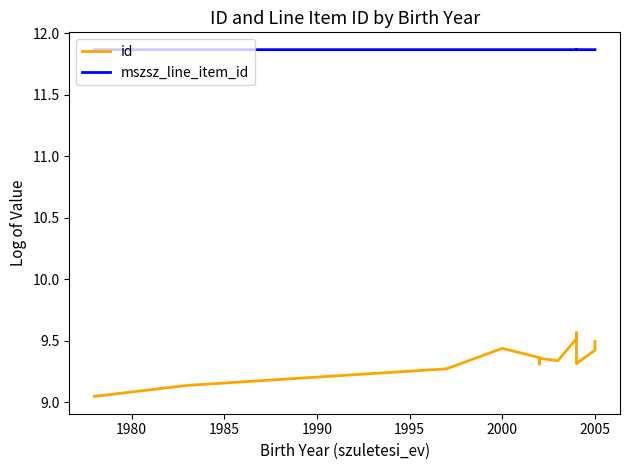

The value of id at 2005 is 13.0. True or false?

False